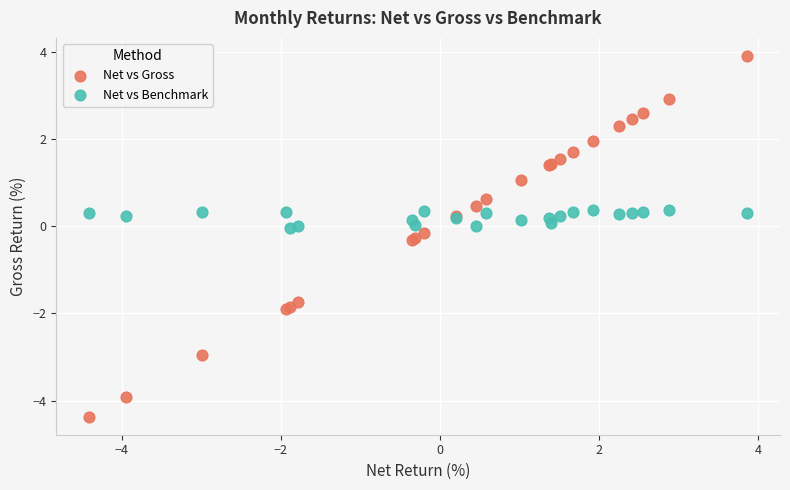

Which series reaches the maximum Y coordinate?

Net vs Gross